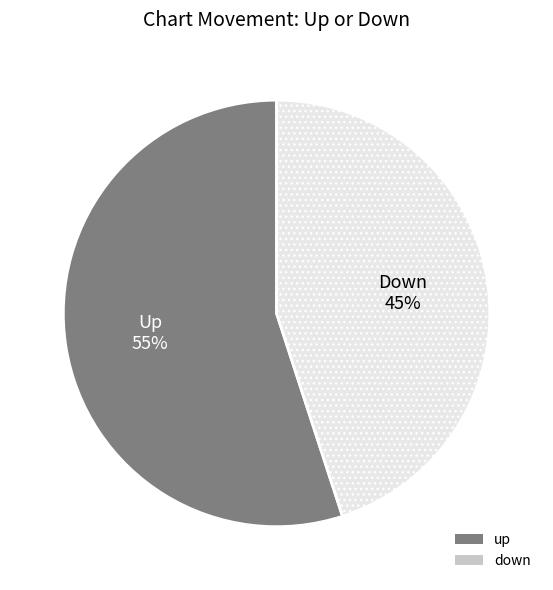

Which slice is the smallest?

down